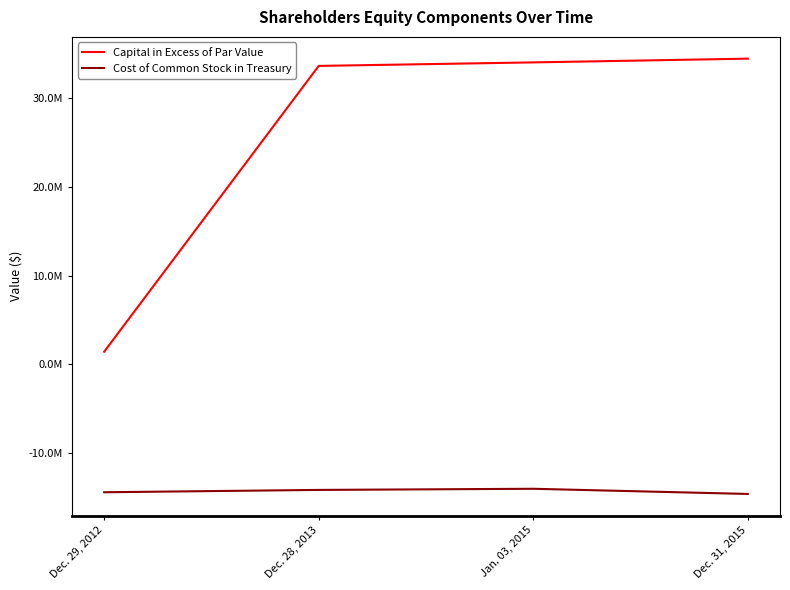

Rank the series by their average value, from highest to lowest.

Capital in Excess of Par Value, Cost of Common Stock in Treasury